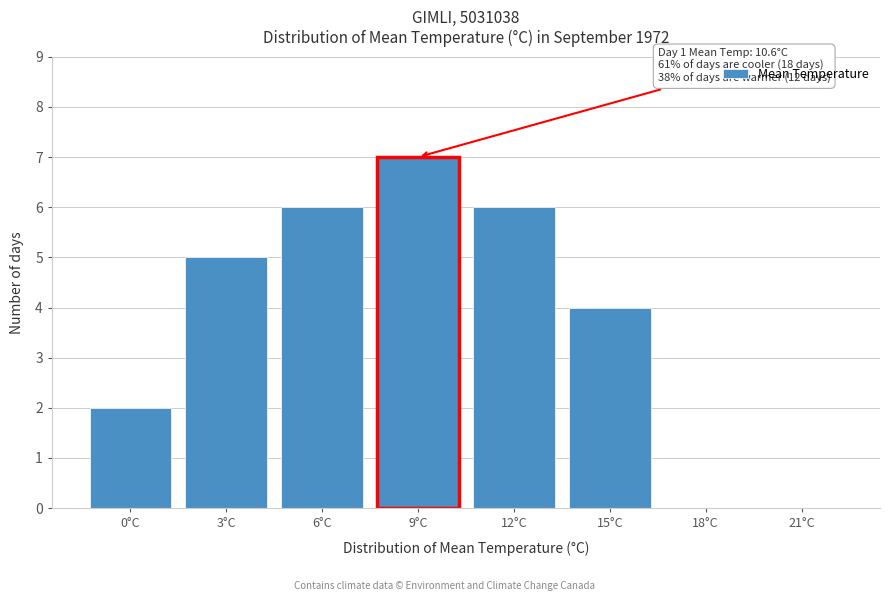

Reading left to right, extract all data points from this chart.

0°C=2	3°C=5	6°C=6	9°C=7	12°C=6	15°C=4	18°C=0	21°C=0